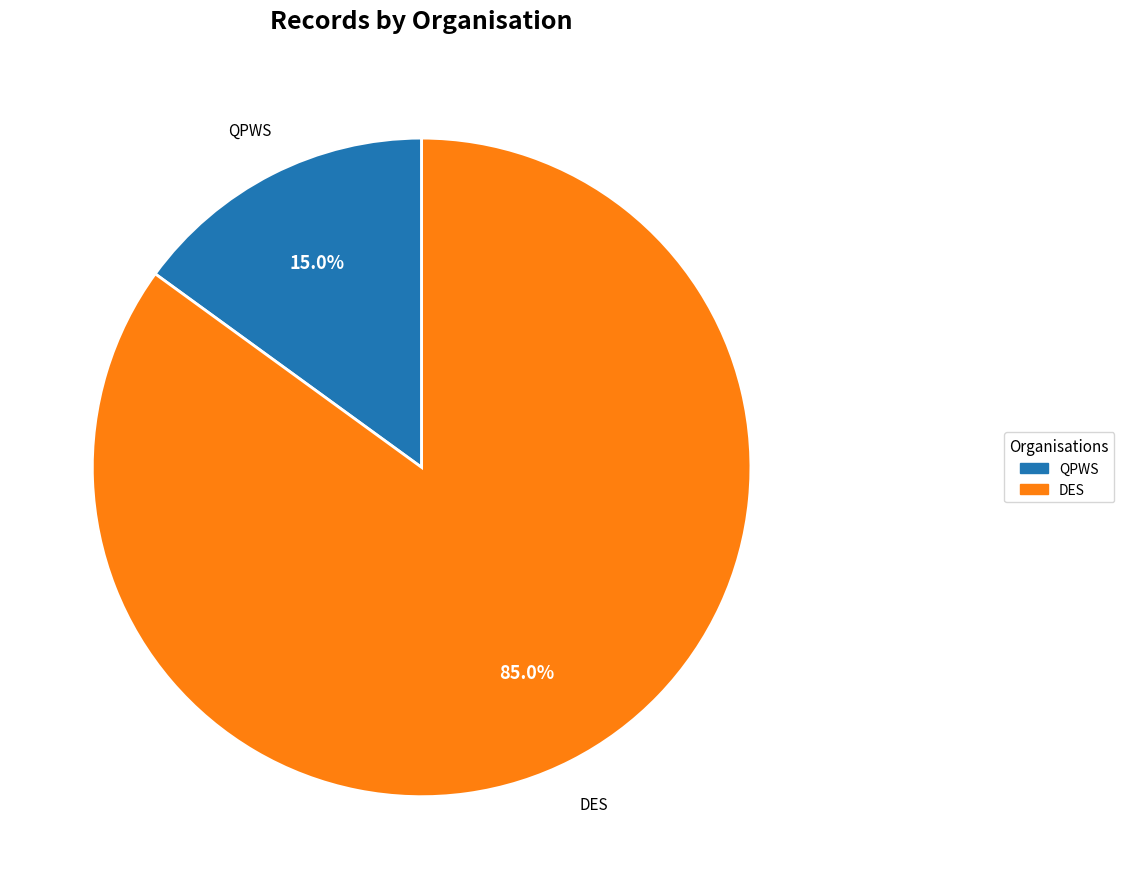

Rank the categories by value from highest to lowest.

DES, QPWS